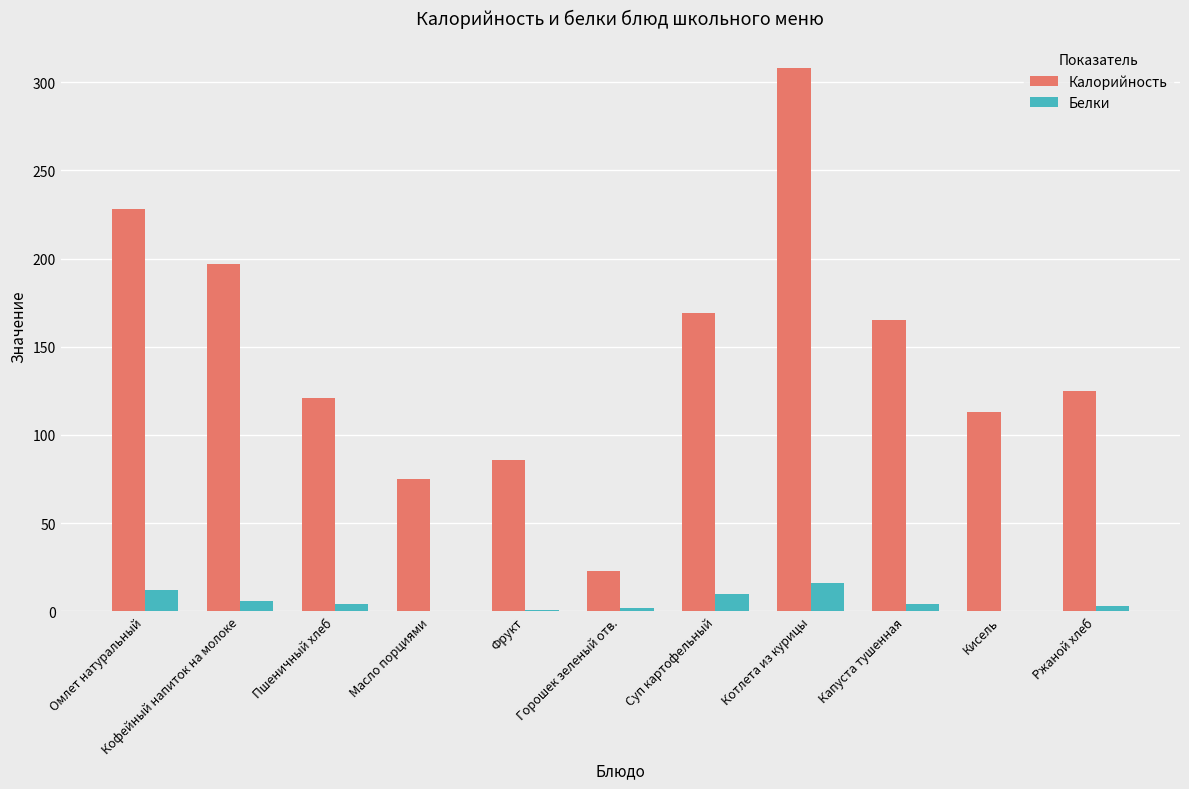

Which label corresponds to the largest value in the chart?

Котлета из курицы